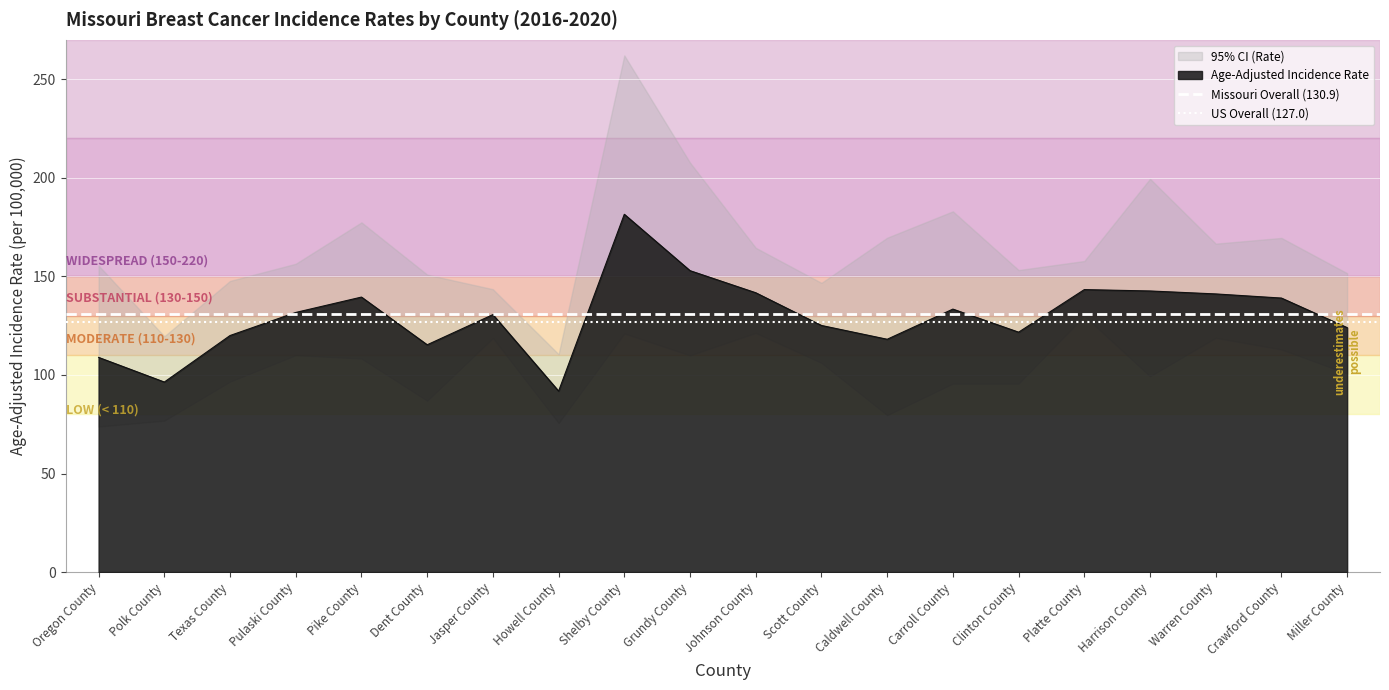

What is the value of the US Overall (127.0) point at the 2nd from the left?

127.0